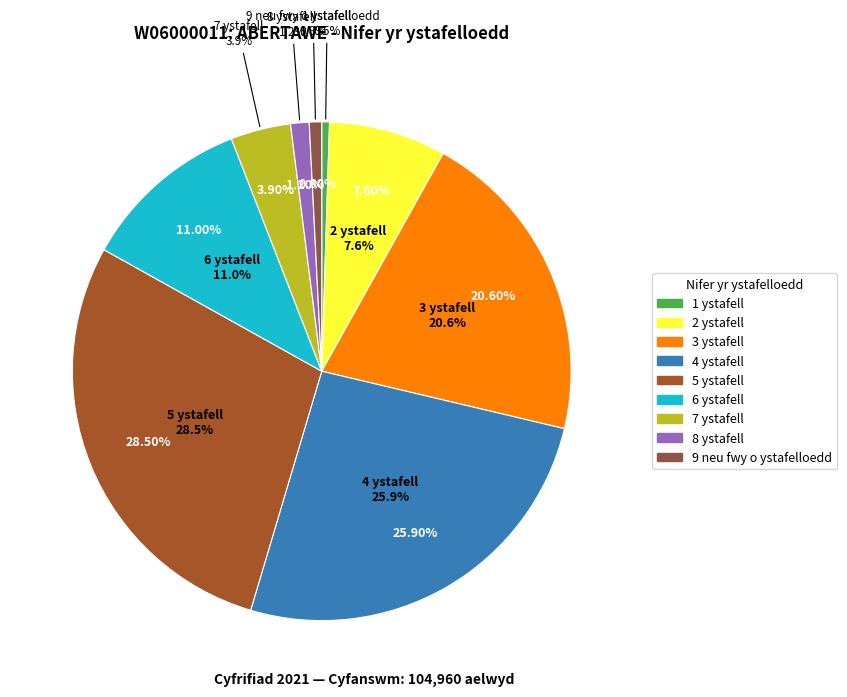

Count the number of slices in the pie.

9